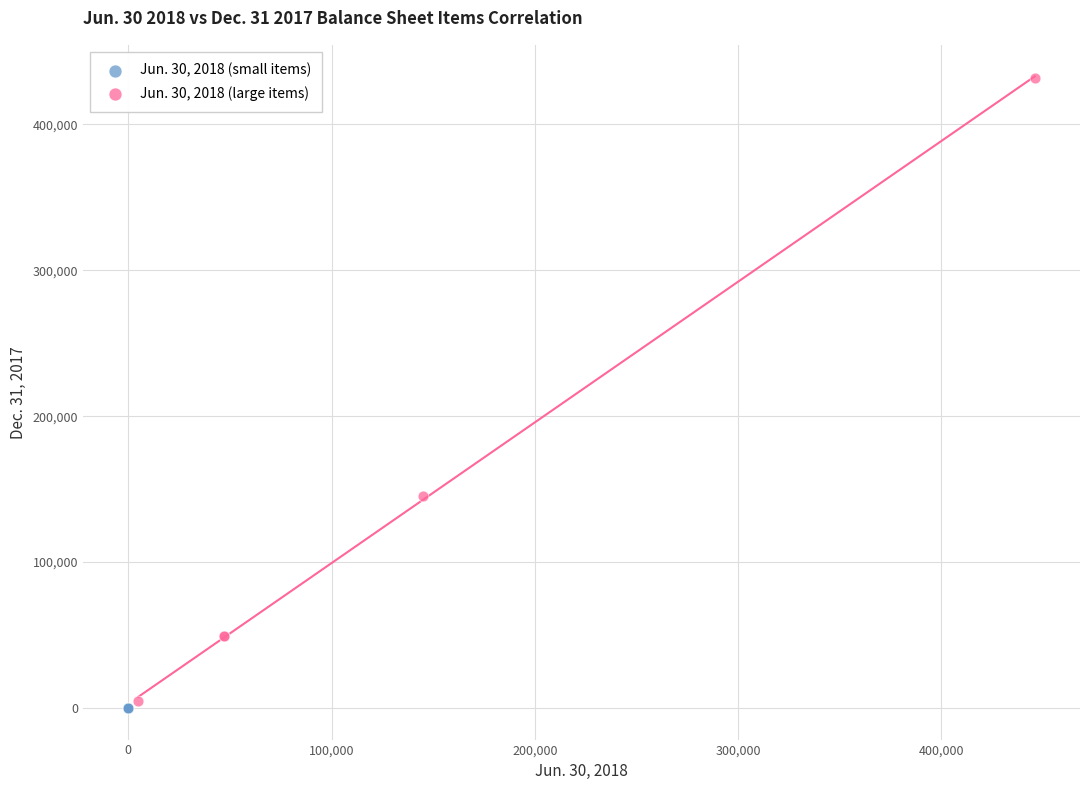

Which series contains the highest Y value?

Jun. 30, 2018 (large items)